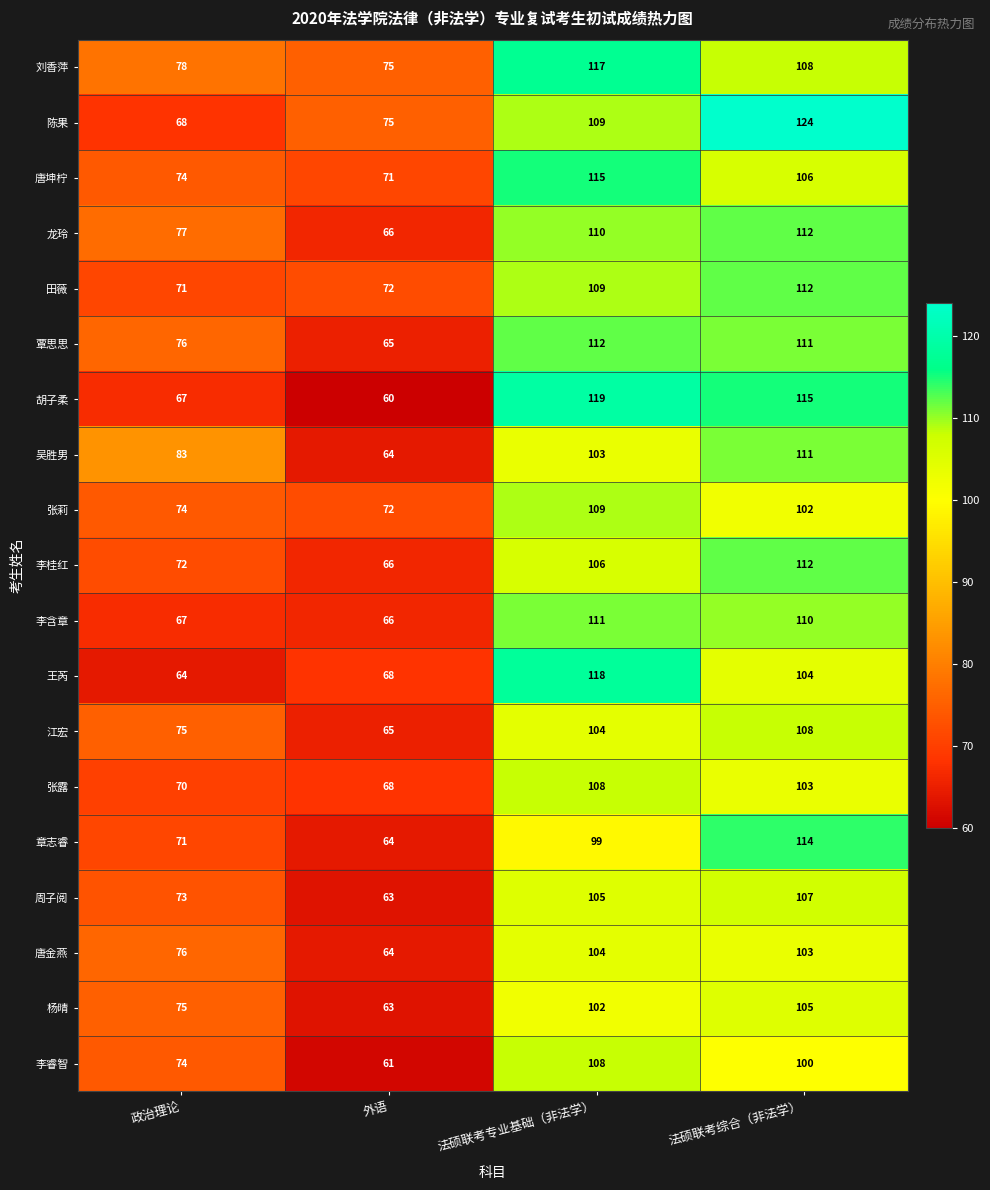

What is the difference between the 章志睿 values at 政治理论 and 法硕联考专业基础（非法学）?

28